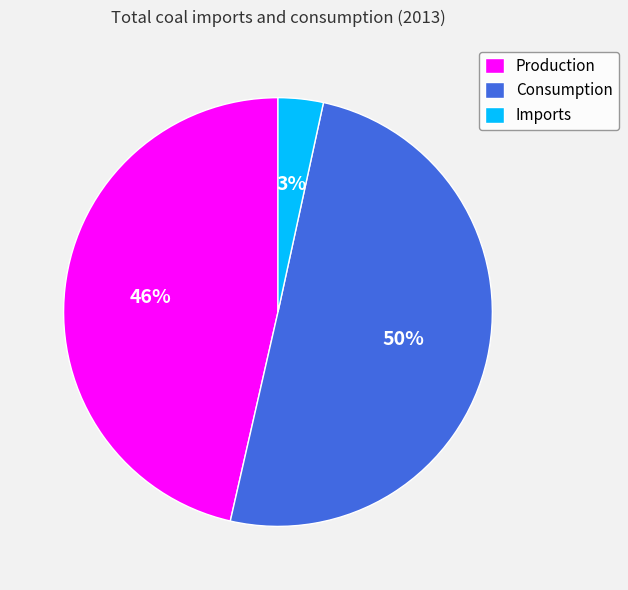

To the nearest percent, what is the difference between the largest and smallest slice percentages?

47%